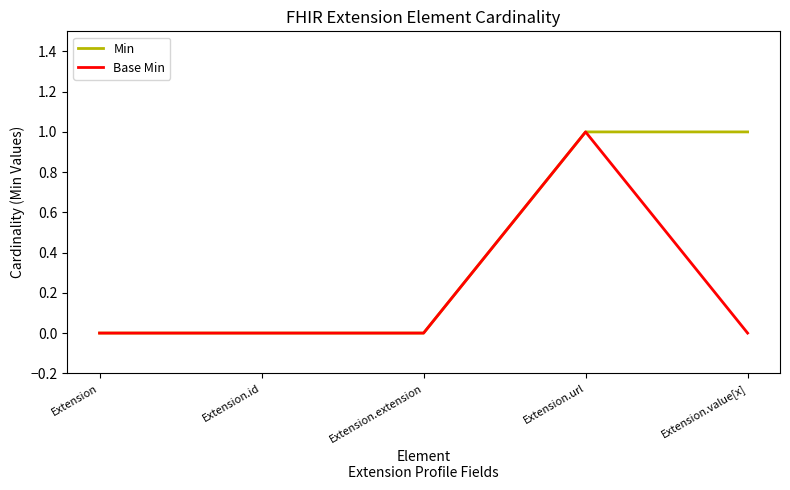

Does the chart display data point markers on the line(s)?

No